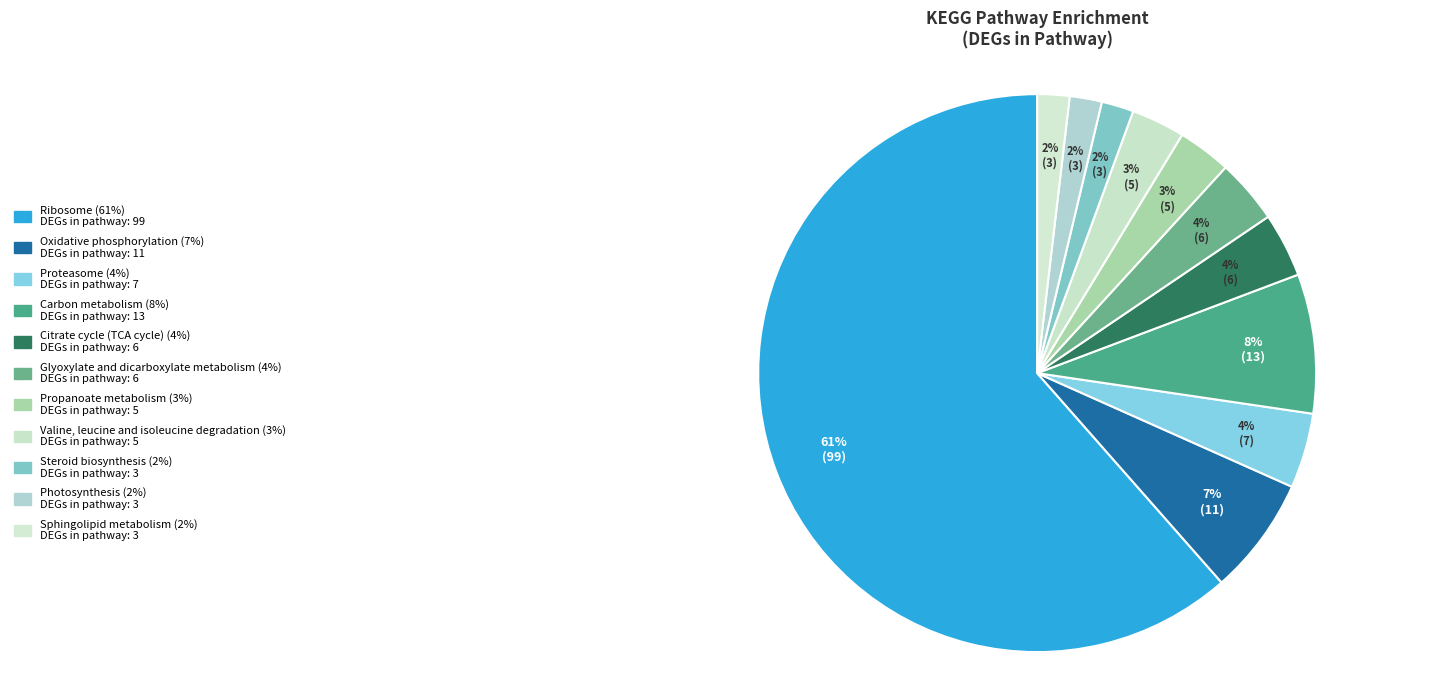

How much of the chart is everything except Oxidative phosphorylation?

93.2%